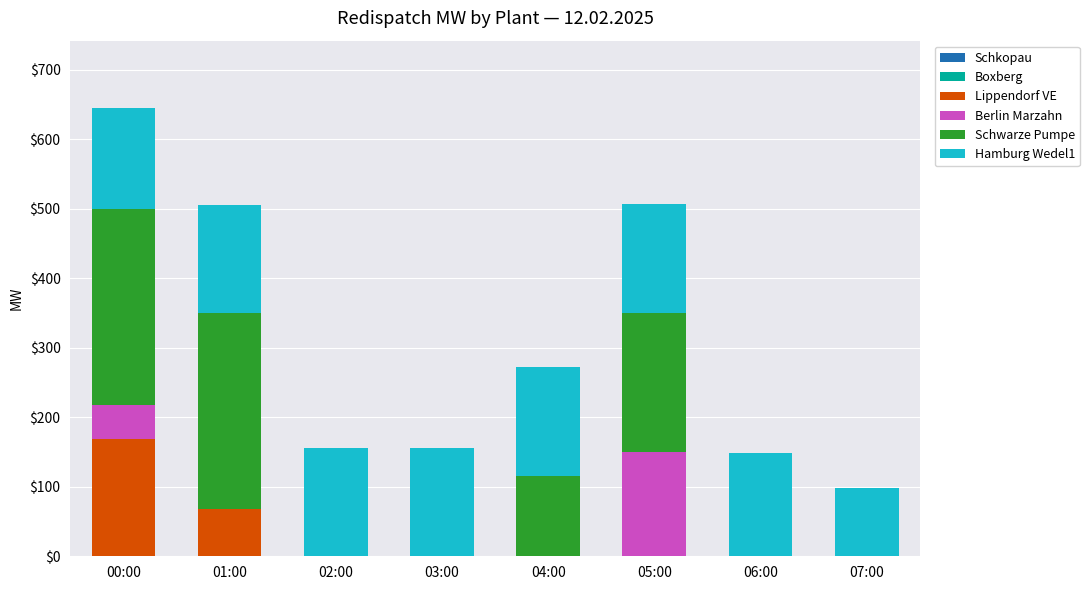

What is the sum of all Lippendorf VE values?

236